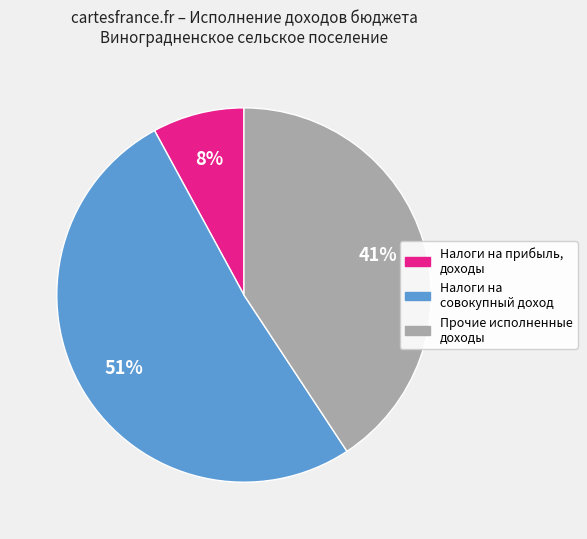

Does any single category account for the majority?

Yes